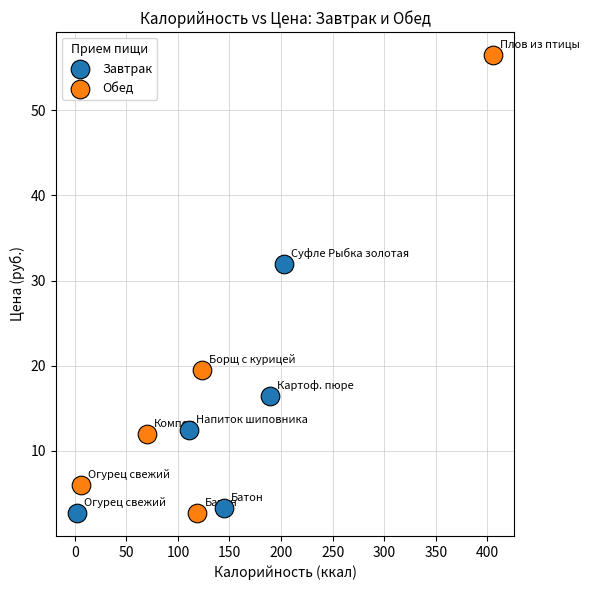

Which series has the widest spread of Y values?

Обед